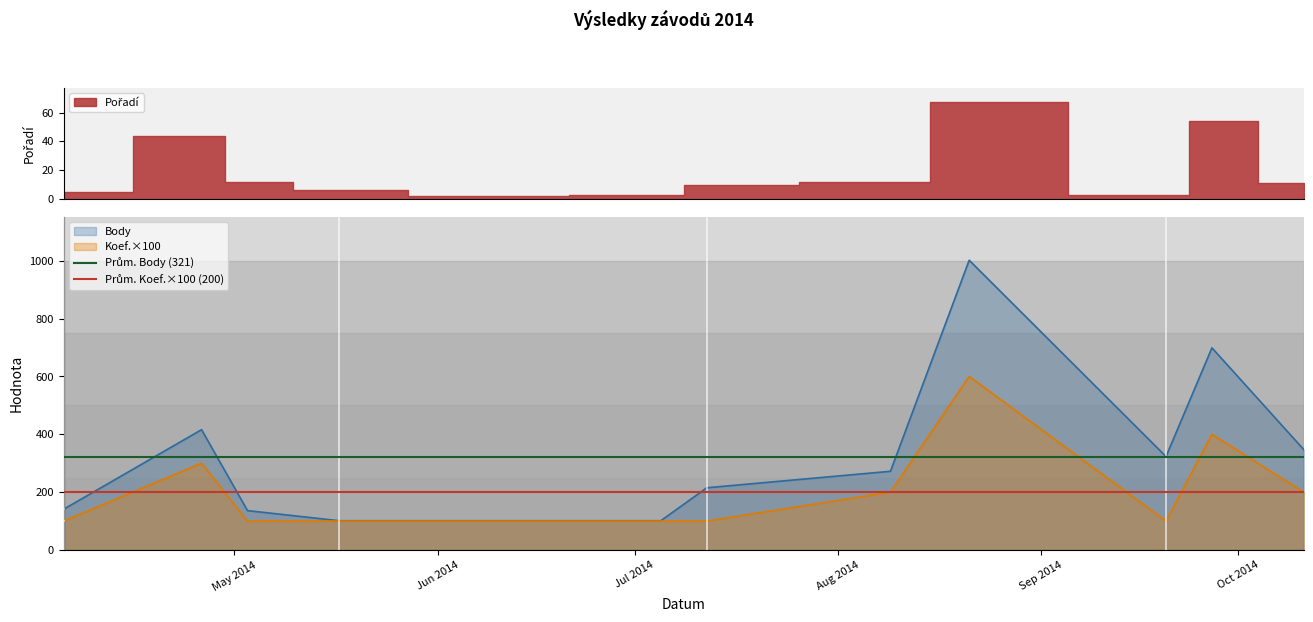

List the series in order of their overall mean, lowest first.

Prům. Koef.×100 (200), Prům. Body (321)